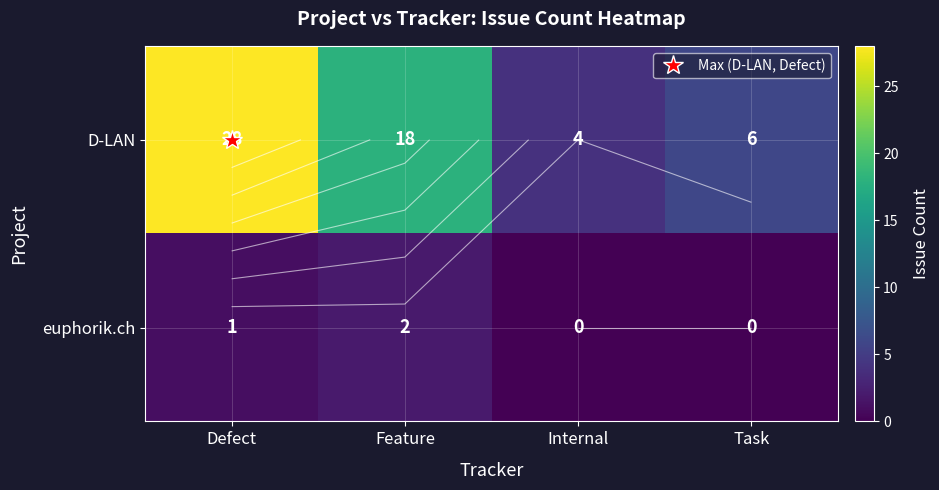

What is the difference between the maximum and minimum values in the D-LAN series?

24